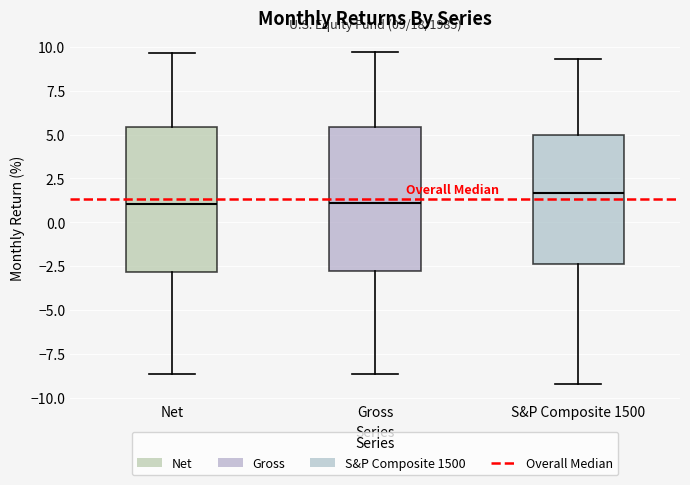

Which box has the highest median line?

S&P Composite 1500